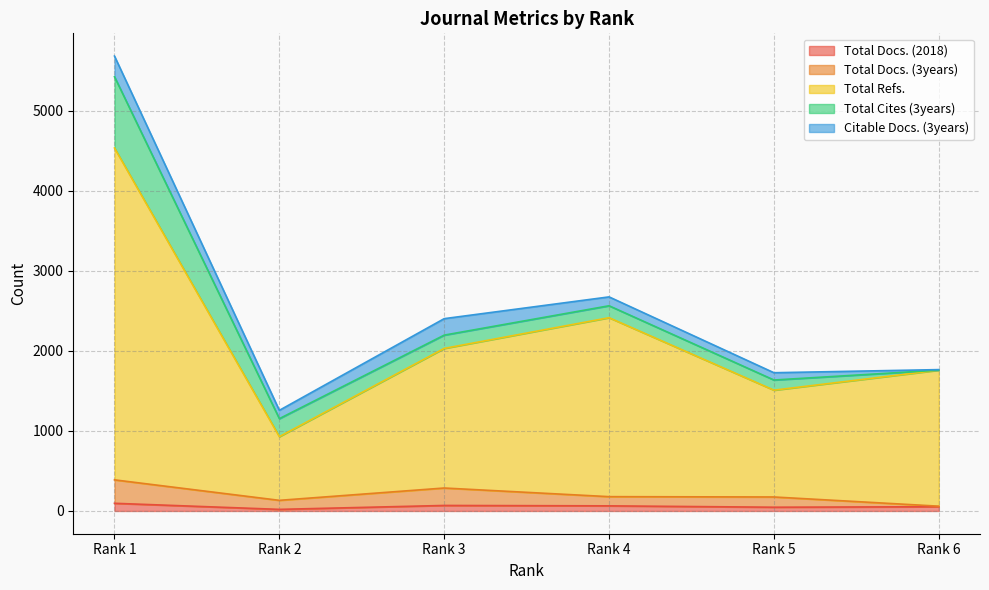

Is the value of Total Docs. (3years) at Rank 1 greater than the value of Total Refs. at Rank 2?

No